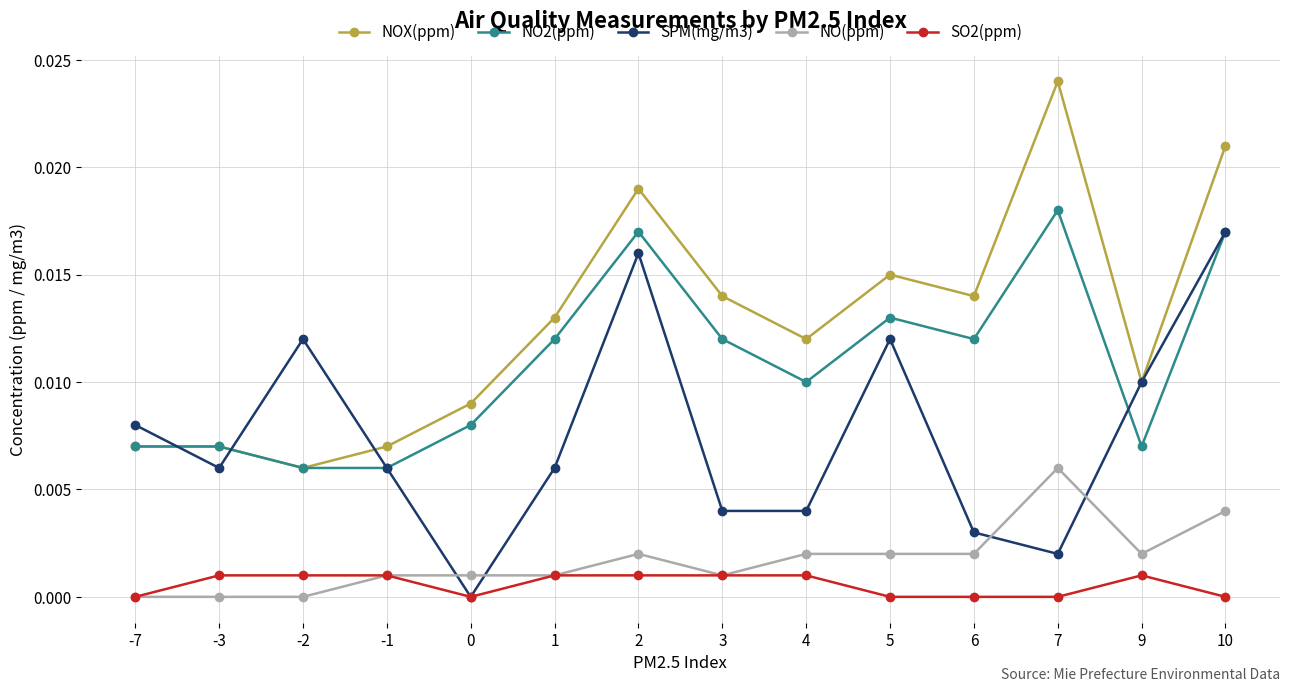

Which series has the largest total across all categories?

NOX(ppm)